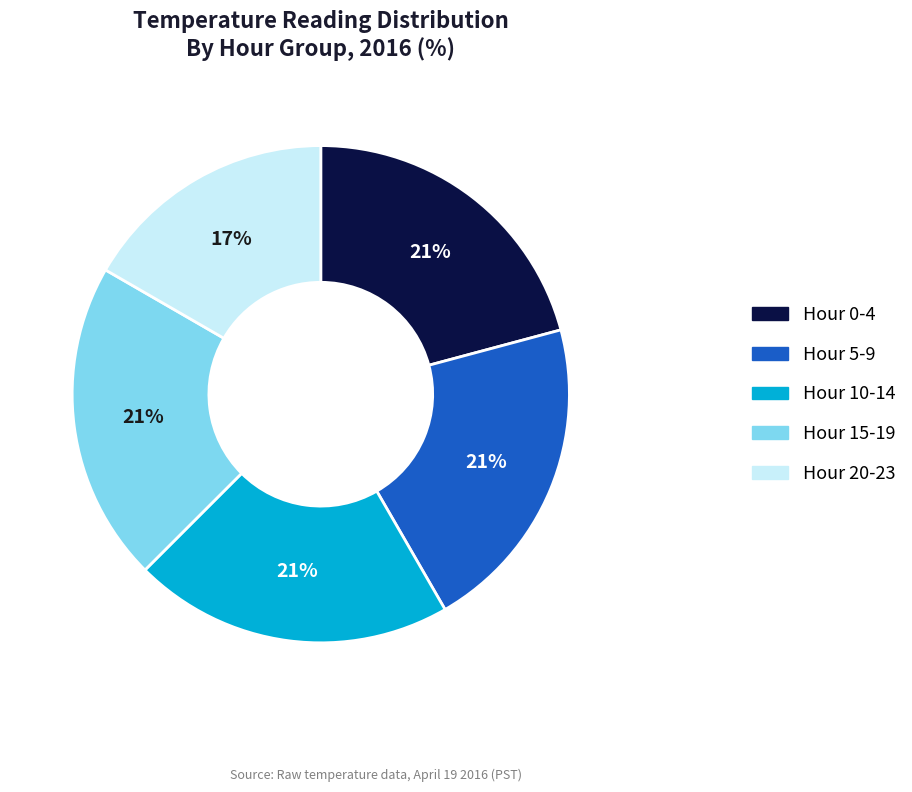

Is there a majority slice in this chart?

No